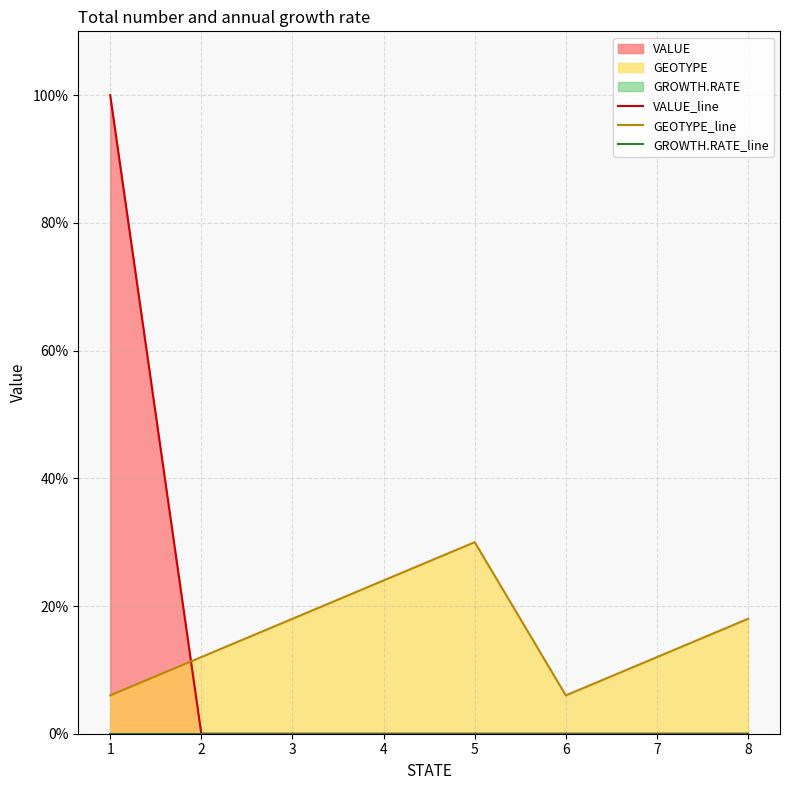

True or false: GROWTH.RATE_line has more than 2 points higher than both neighbors.

False